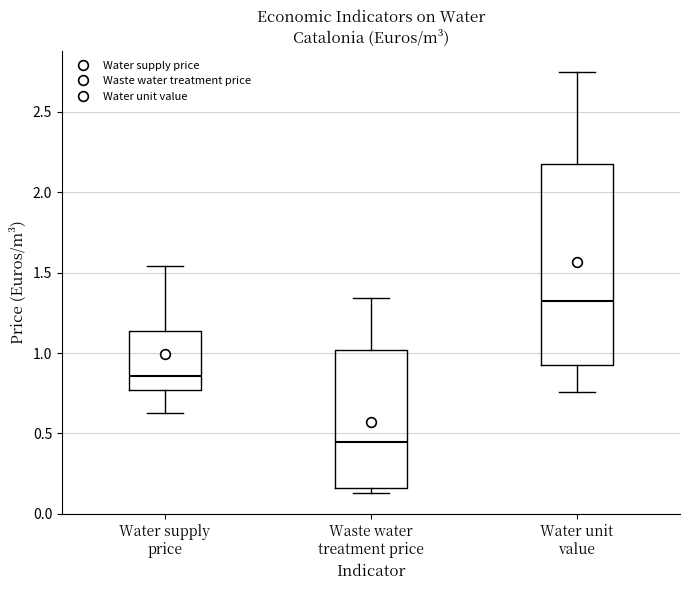

Where does the upper whisker of the box for Water unit value end on the y-axis? The values are not printed on the chart, so give them approximately, as read against the axis.

2.75